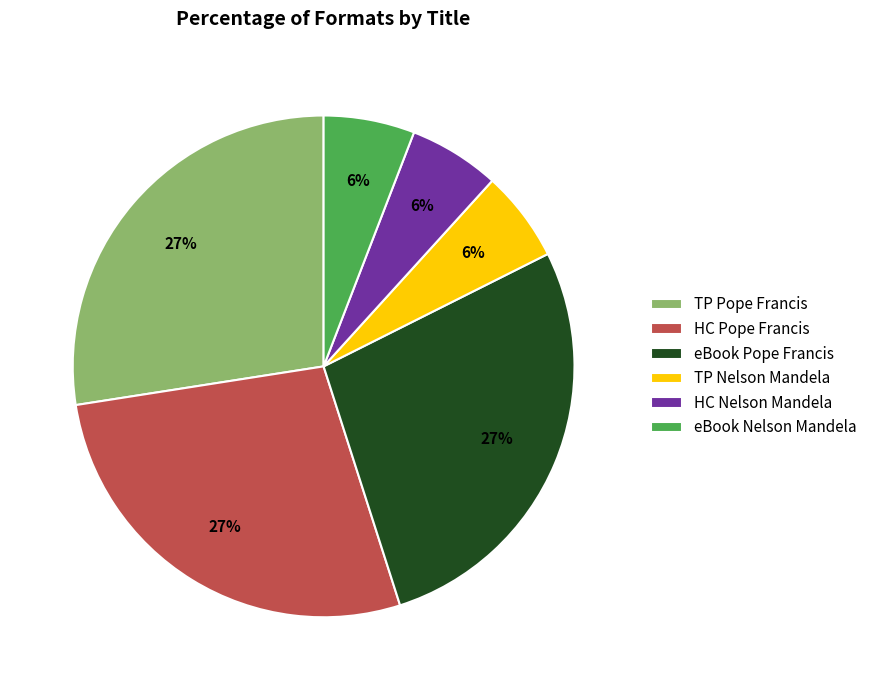

The eBook Pope Francis slice represents 27% of the pie. True or false?

True